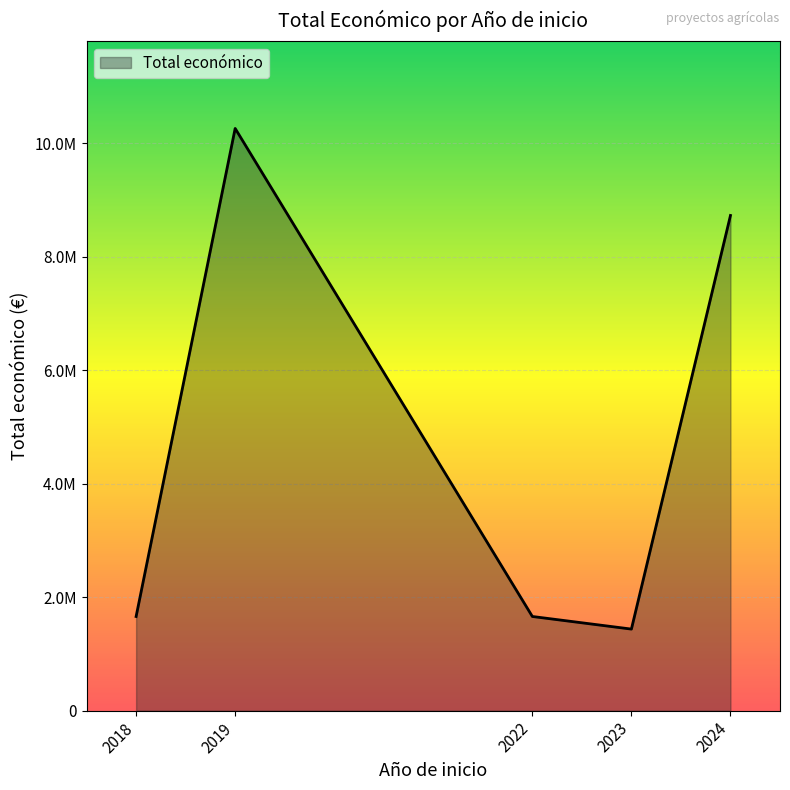

Does the chart have visible grid lines?

Yes